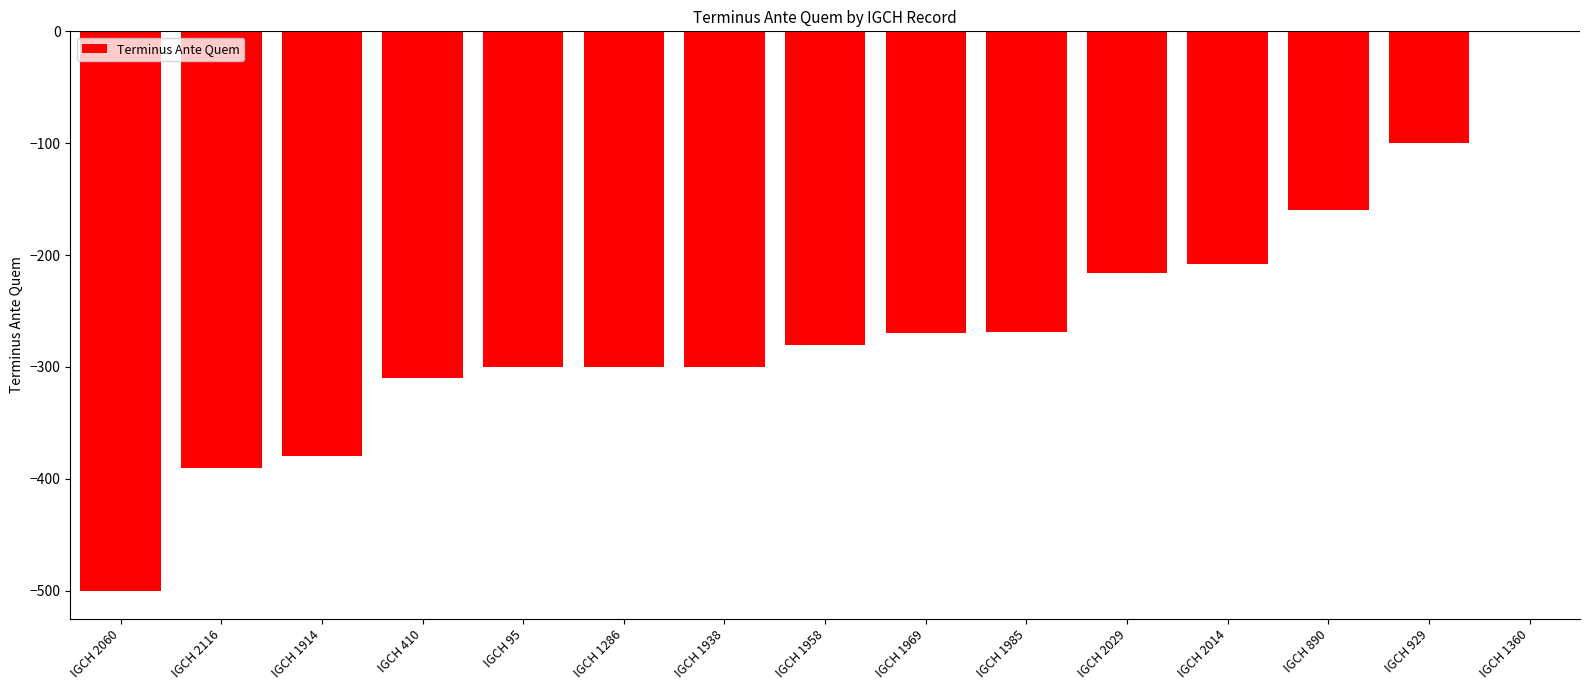

Between IGCH 1938 and IGCH 2014, which is larger?

IGCH 2014